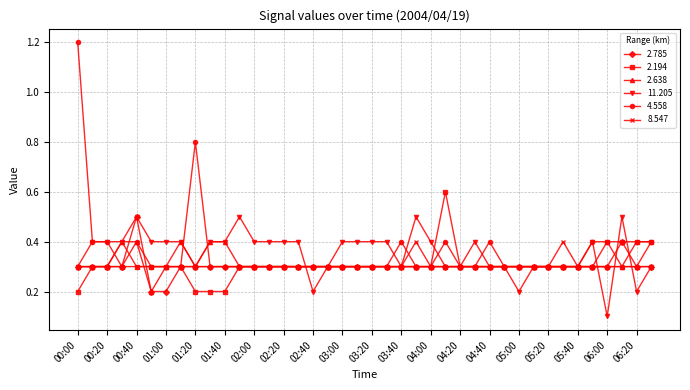

True or false: 2.194 has more than 0 interior local peaks.

True